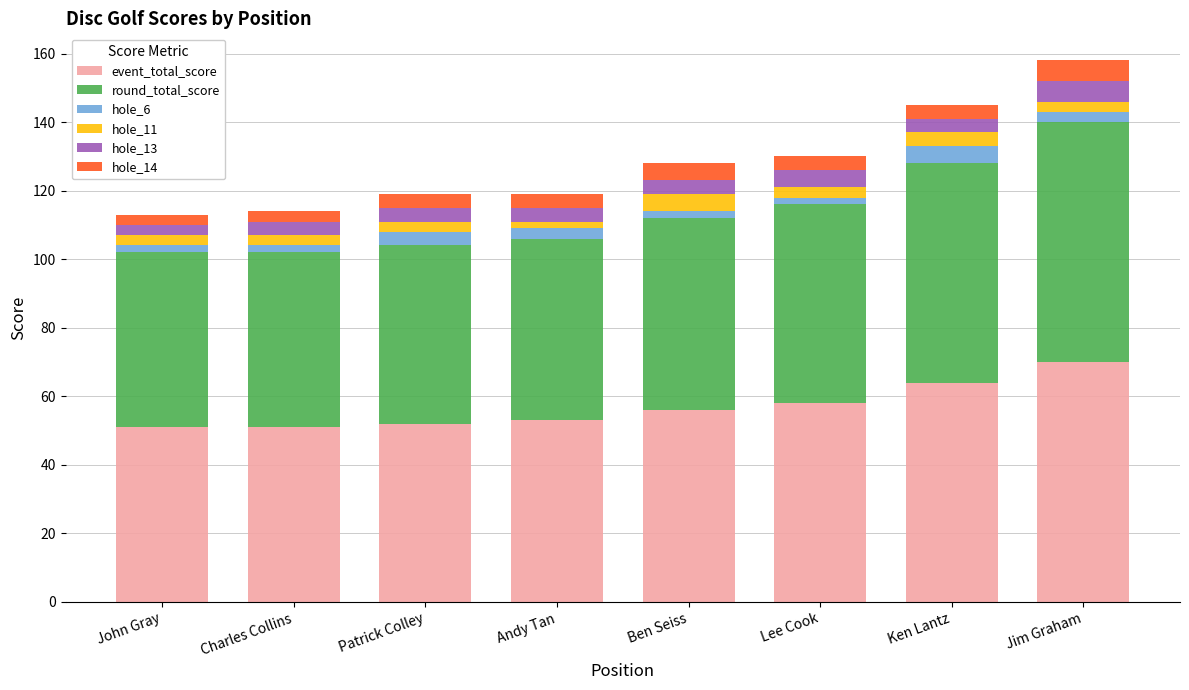

What is the lowest value of the event_total_score series?

51